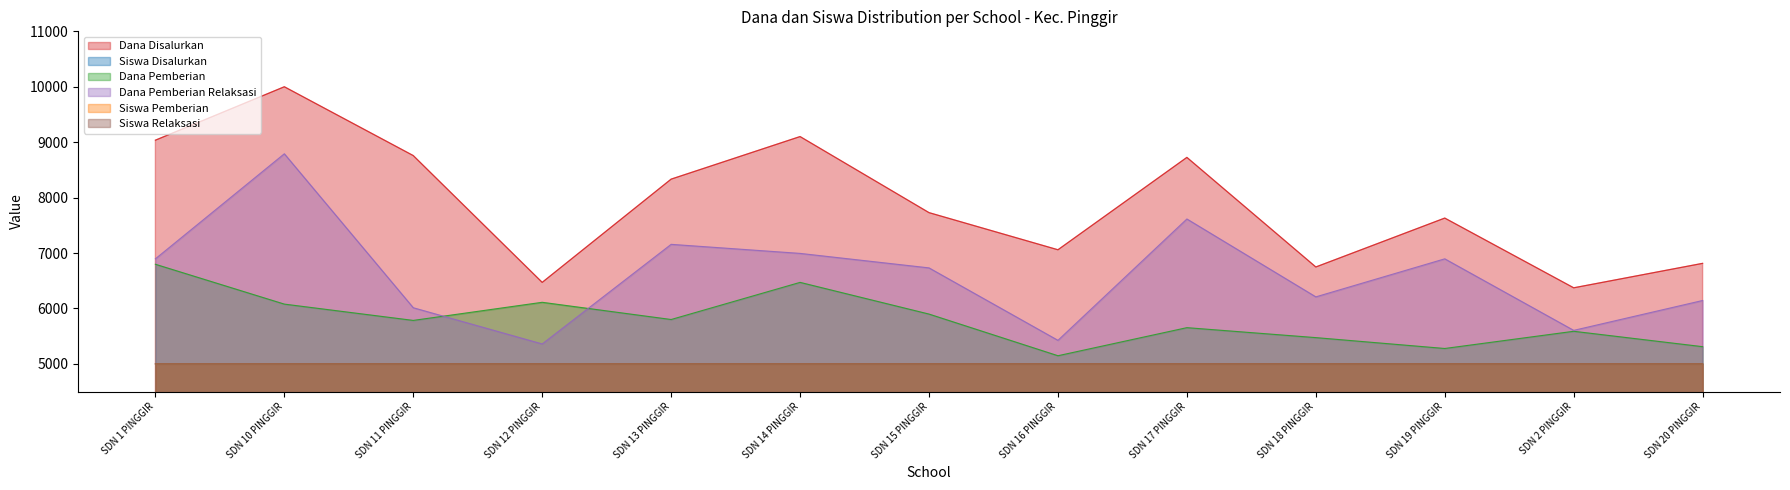

What is the average value of the Dana Disalurkan series?

7906.0